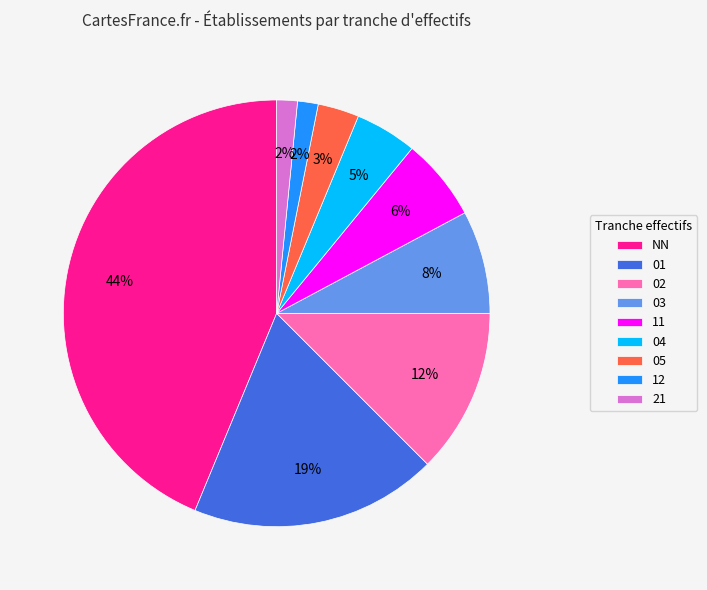

Does 04 represent more than half of the total?

No